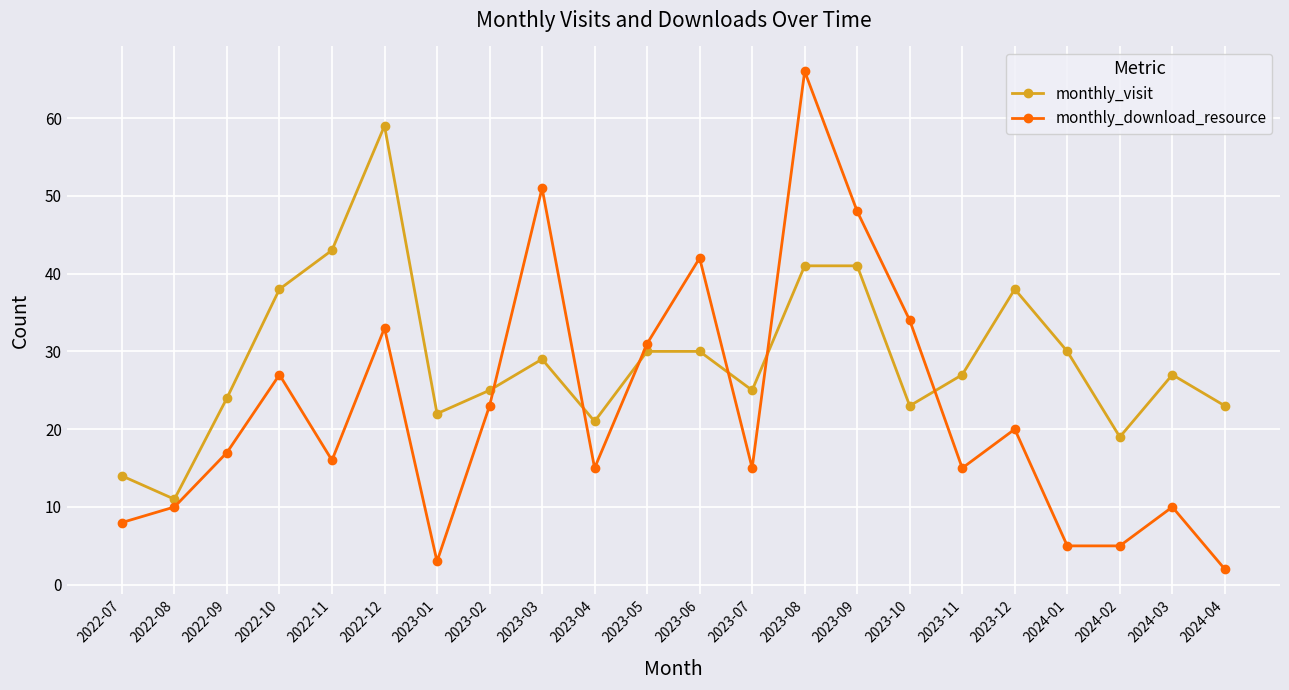

What is the difference between the highest and lowest values at 2023-04?

6